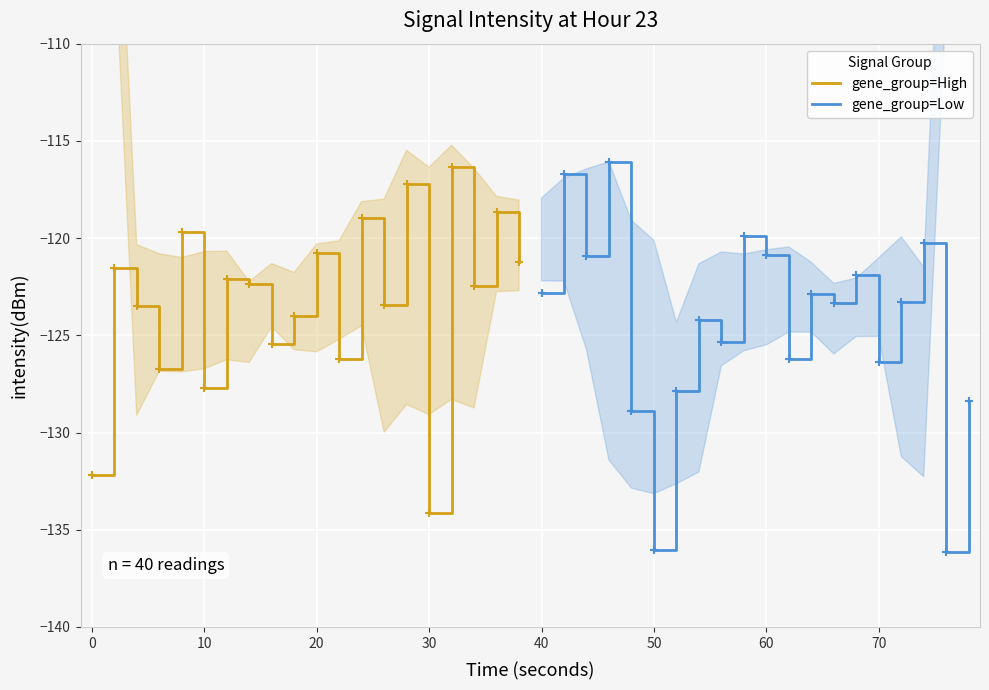

Which series has the widest spread of values?

gene_group=Low